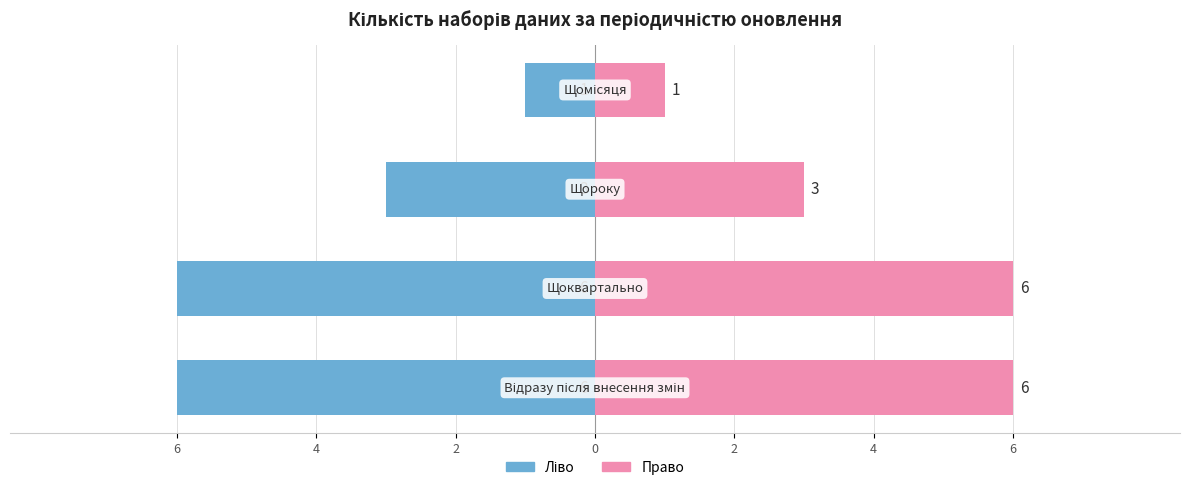

Reading left to right, transcribe all the data shown in this chart.

Кількість (ліво): 6=-6	4=-6	2=-3	0=-1
Кількість (право): 6=6	4=6	2=3	0=1